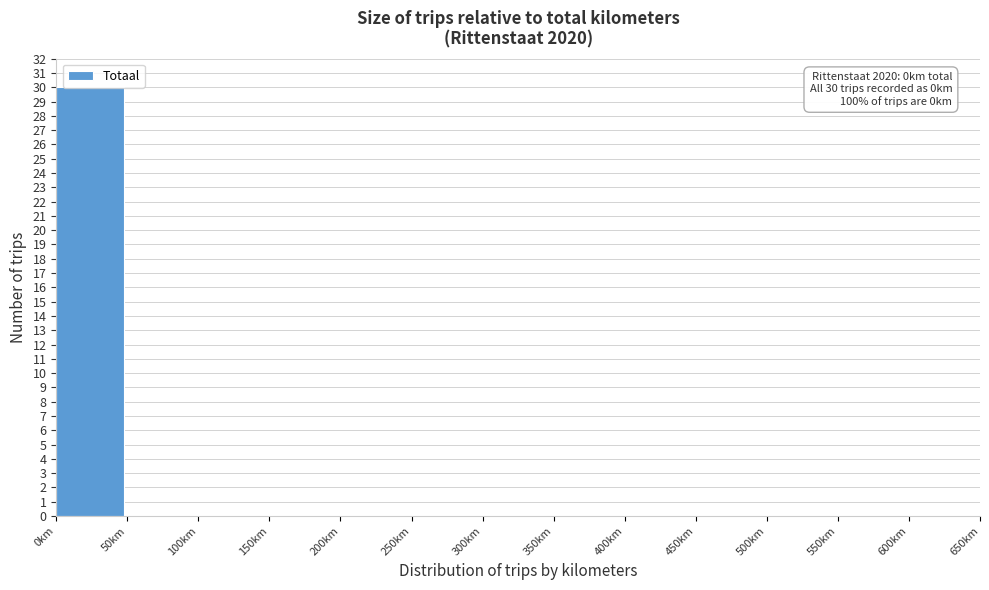

Over which range of the x-axis is the bar tallest?

0 to 50